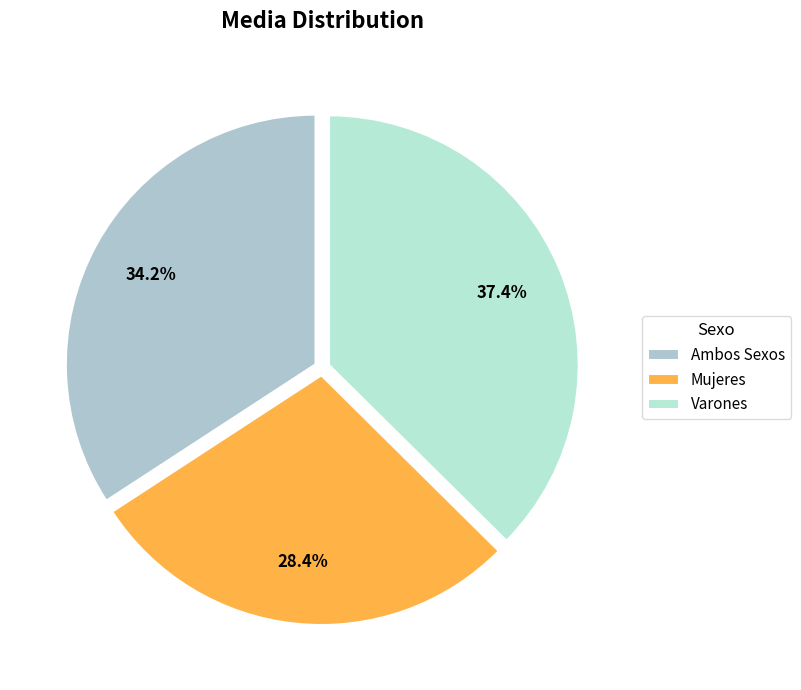

How many slices are in this pie chart?

3